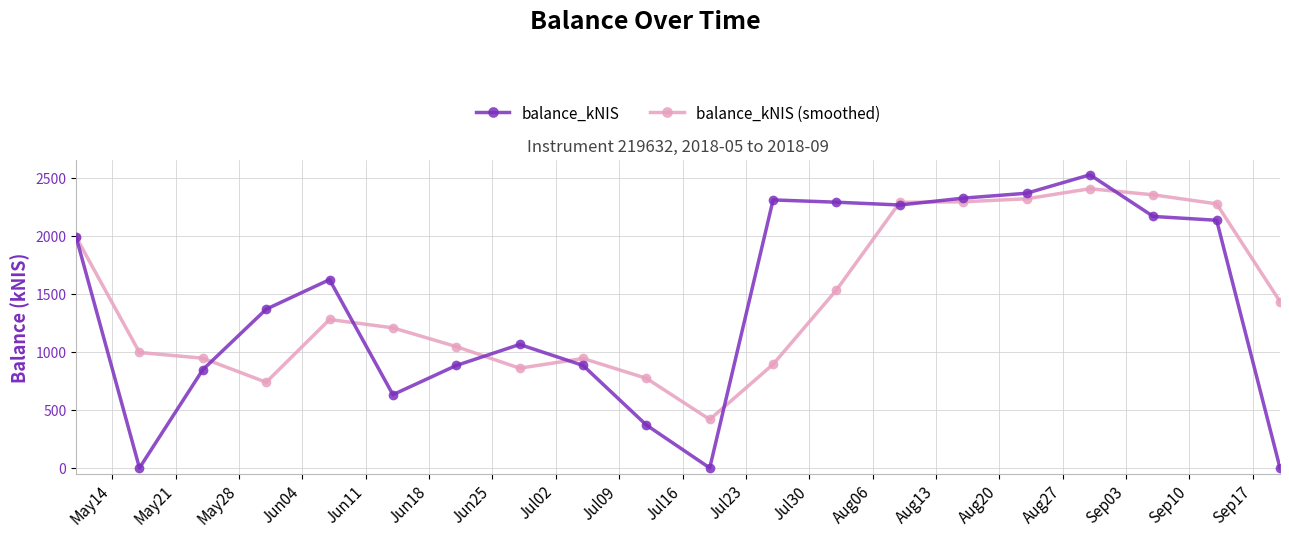

List the series in order of their peak value, lowest first.

balance_kNIS (smoothed), balance_kNIS